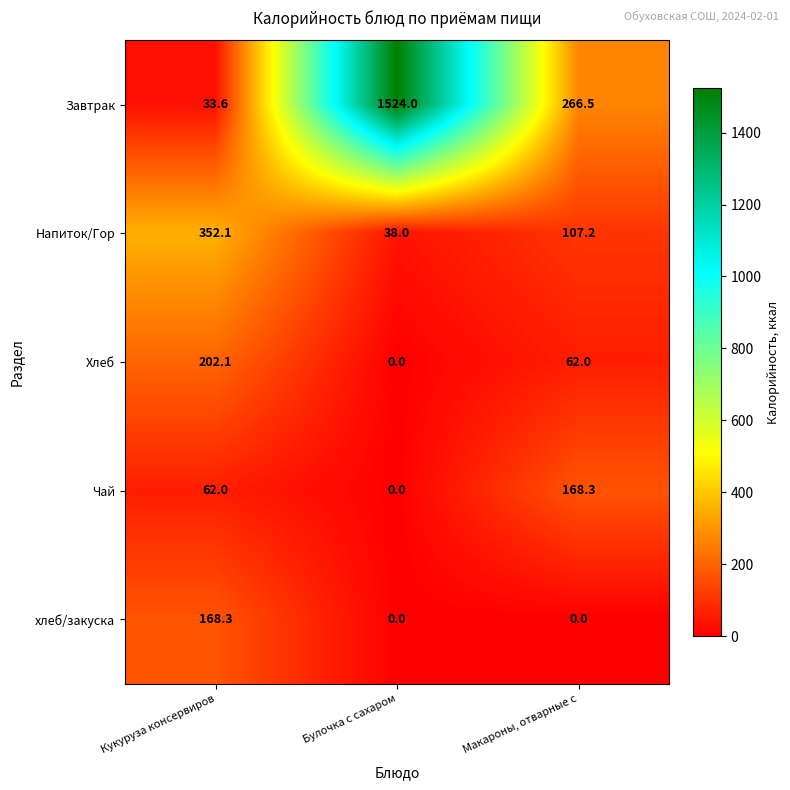

At which label does Завтрак reach its peak?

Булочка с сахаром